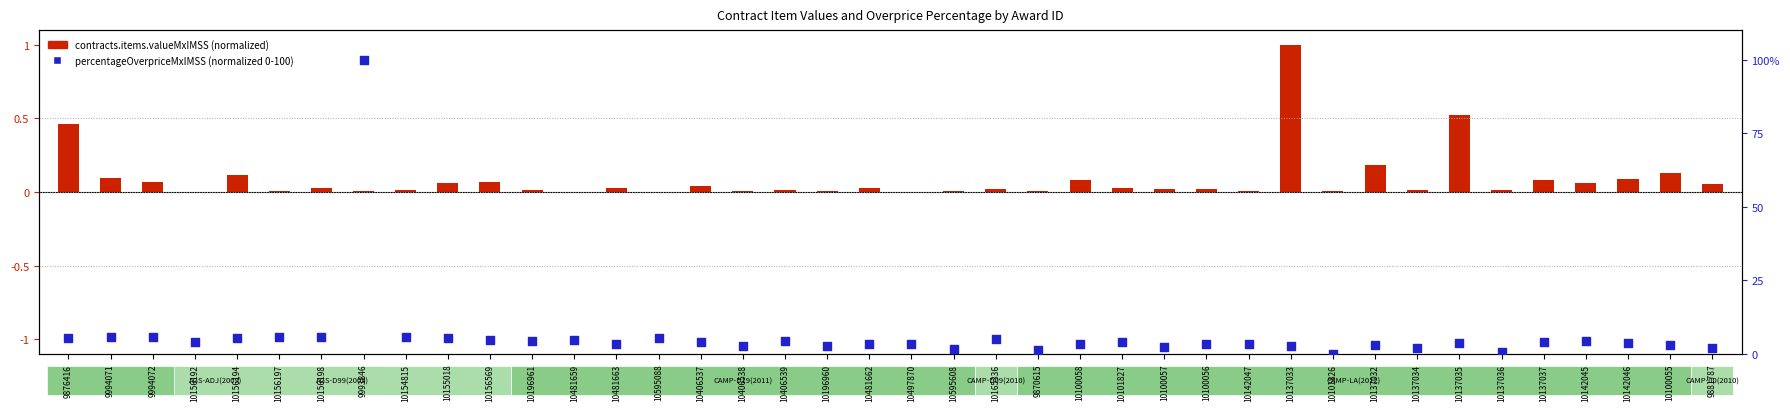

At how many categories does at least one series exceed 49?

1